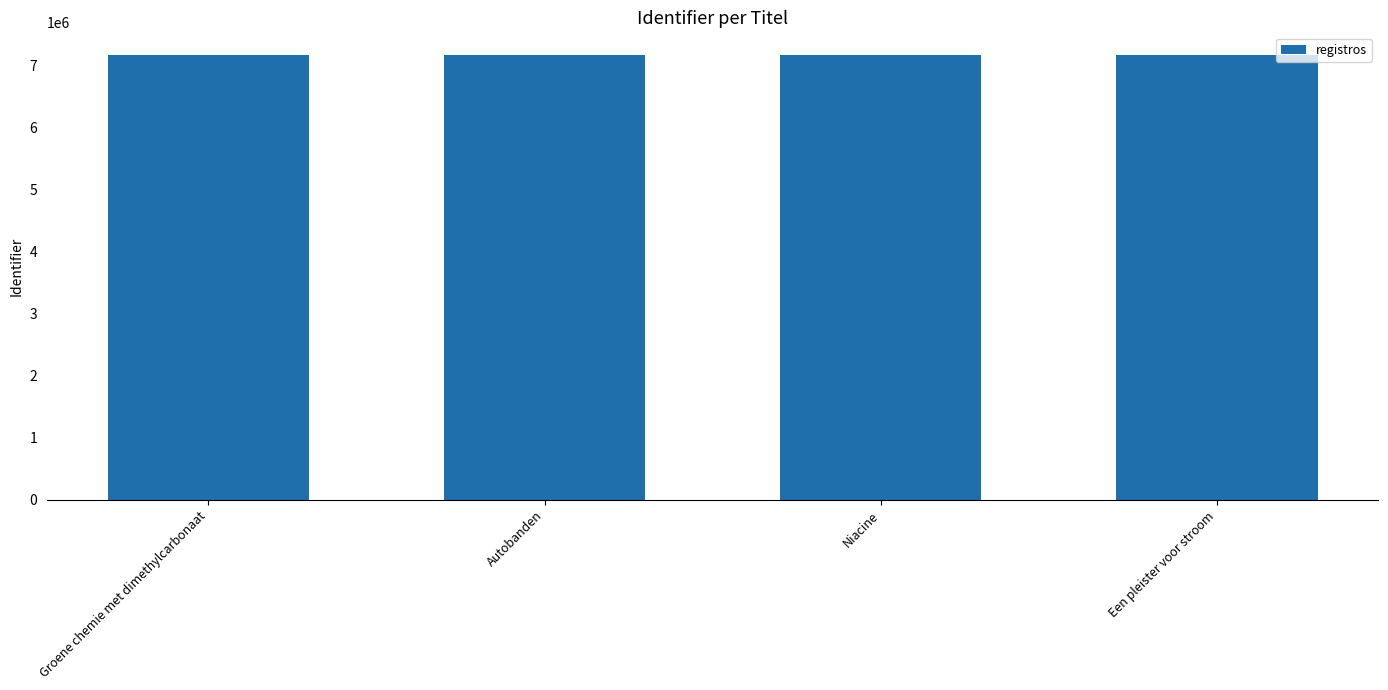

What is the sum of the values at Niacine and Een pleister voor stroom?

14353713